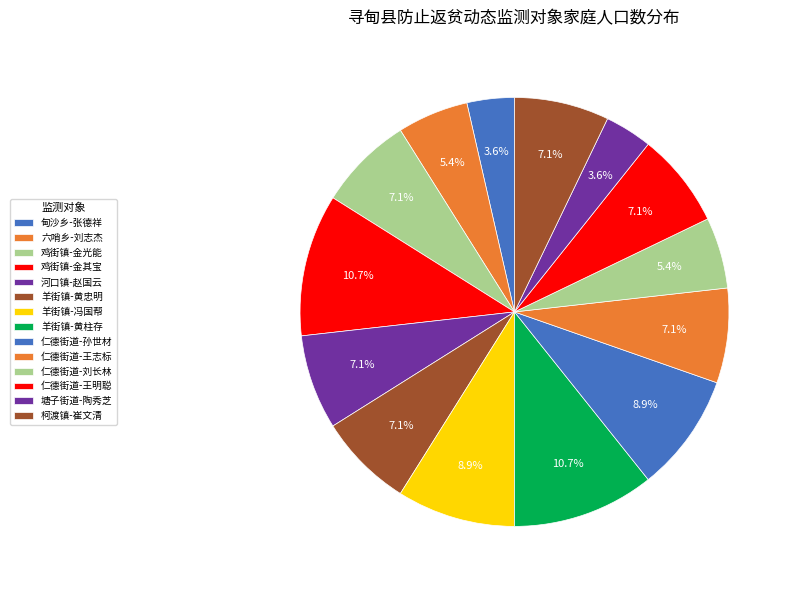

How many slices are in this pie chart?

14